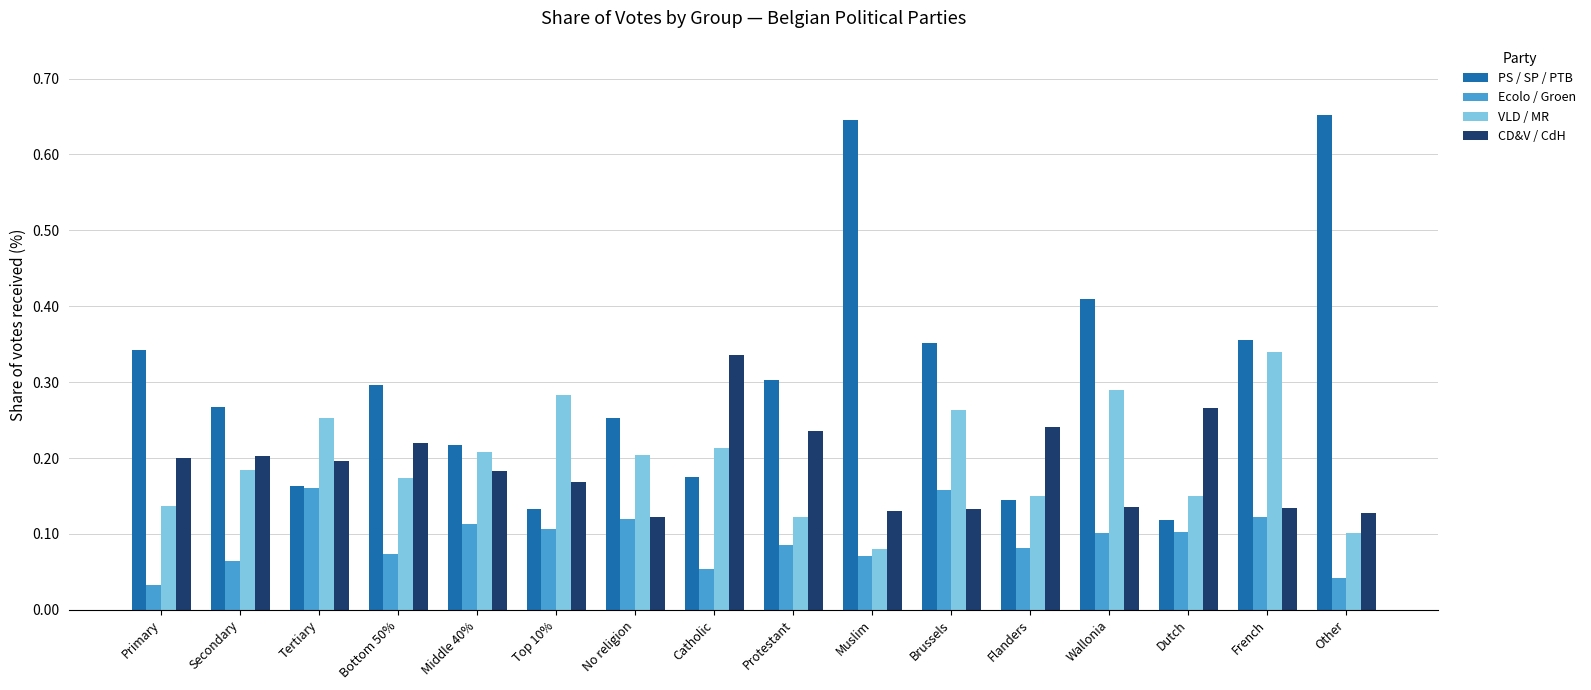

Where is VLD / MR nearest to the value 0?

Muslim